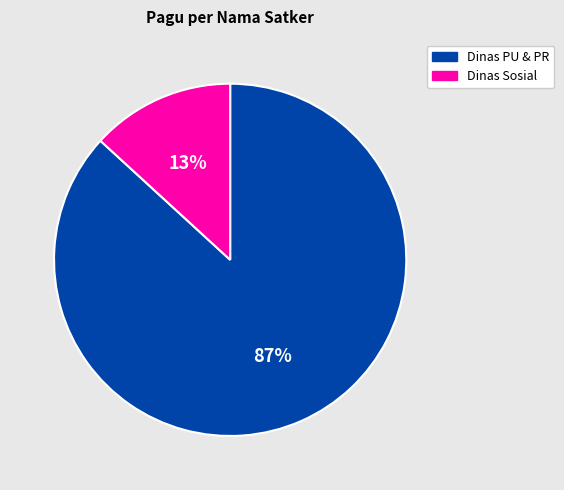

Between Dinas PU & PR and Dinas Sosial, which is larger?

Dinas PU & PR